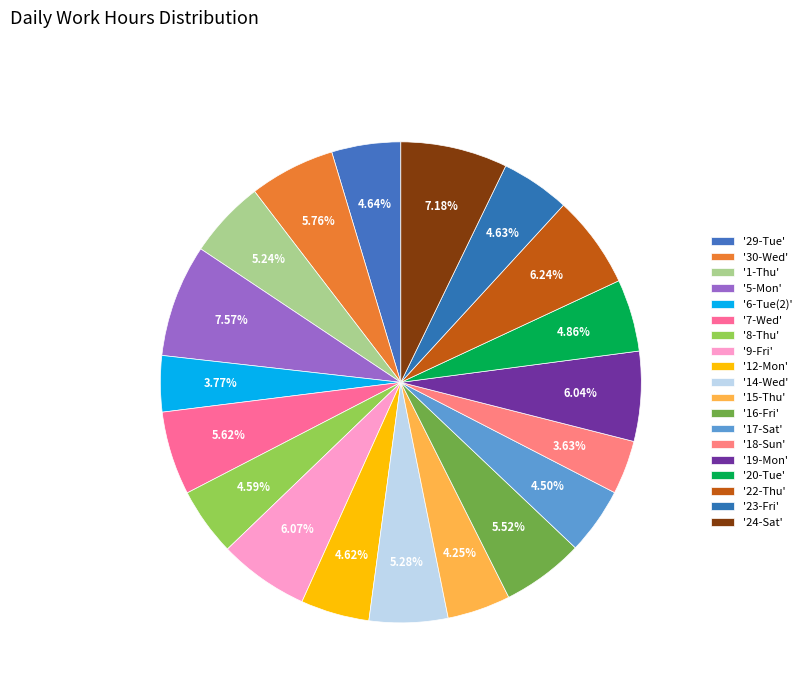

To the nearest percent, what is the difference between the largest and smallest slice percentages?

4%